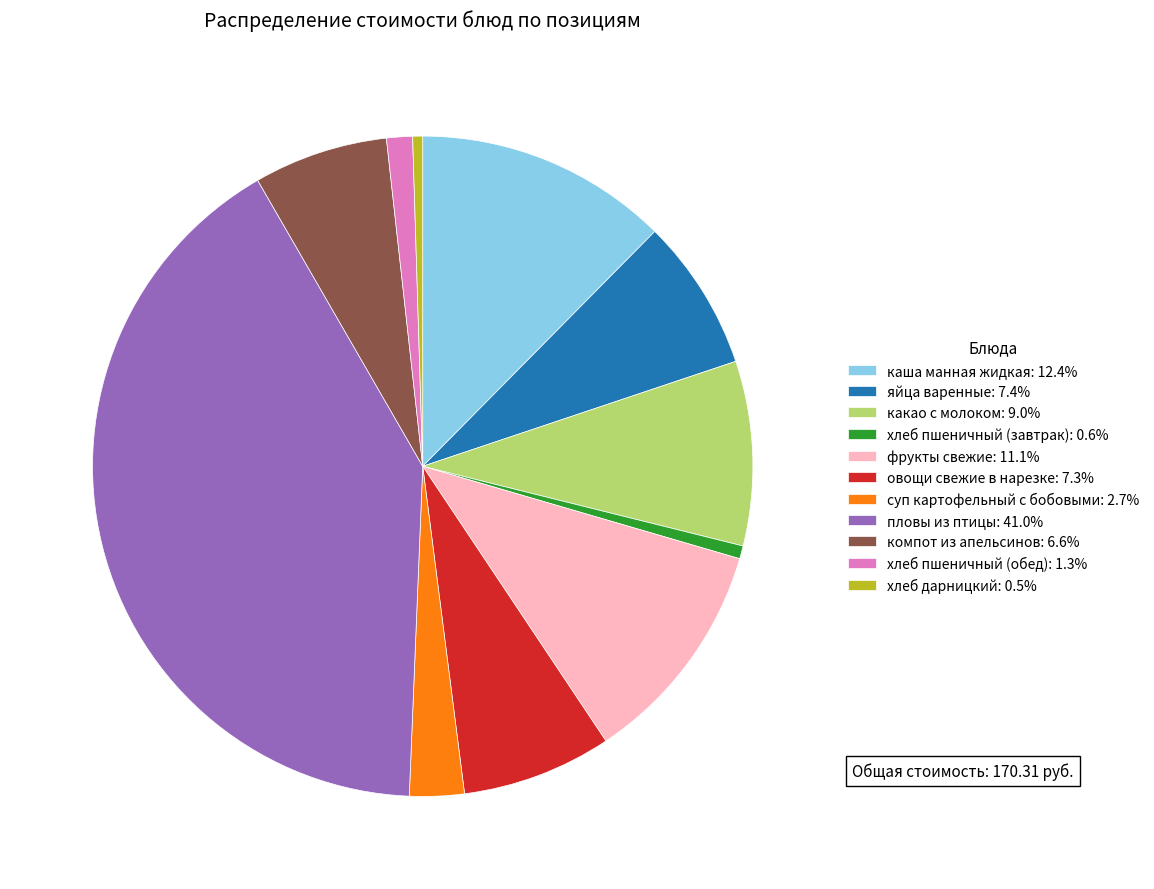

Approximately how many times larger is the value at каша манная жидкая compared to хлеб пшеничный (завтрак)?

19.6